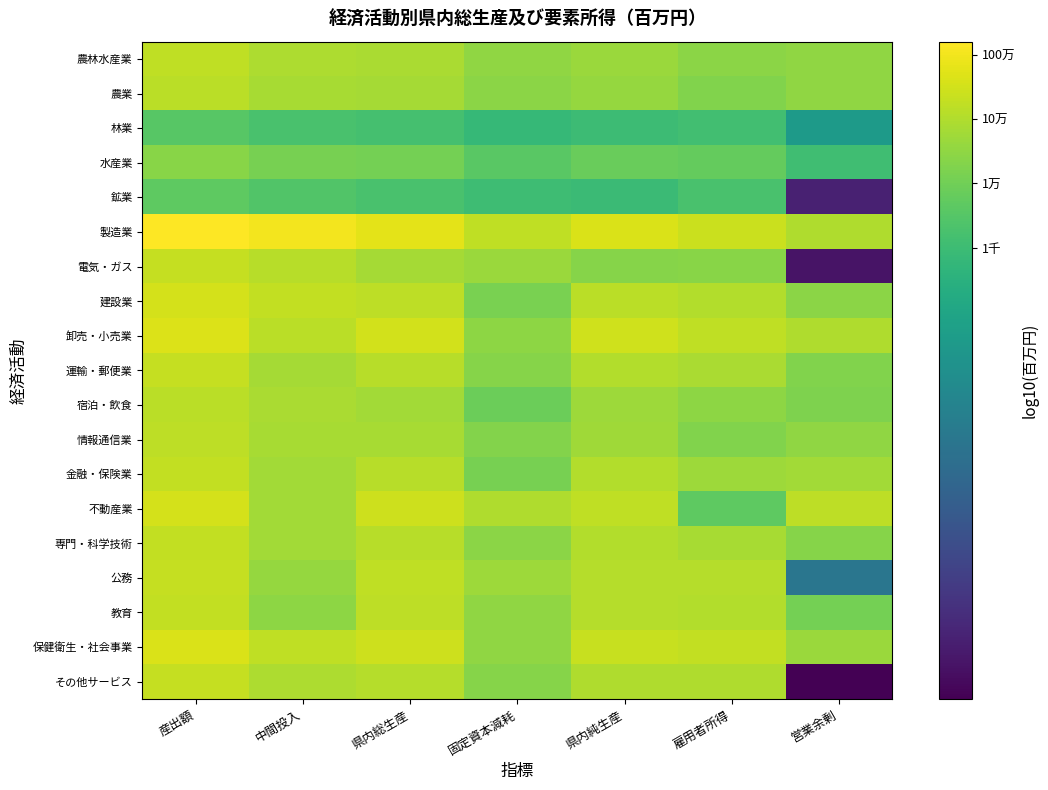

At how many categories does at least one series exceed 1?

7